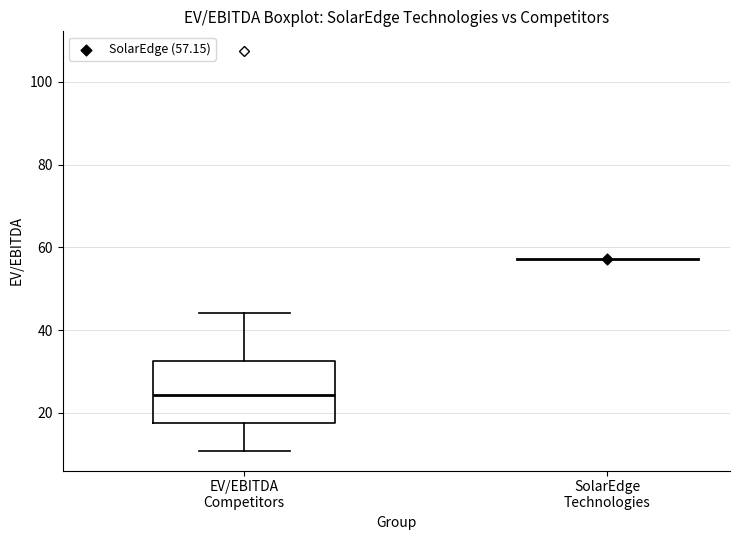

Where does the lower whisker of the box for EV/EBITDA Competitors end on the y-axis? The values are not printed on the chart, so give them approximately, as read against the axis.

10